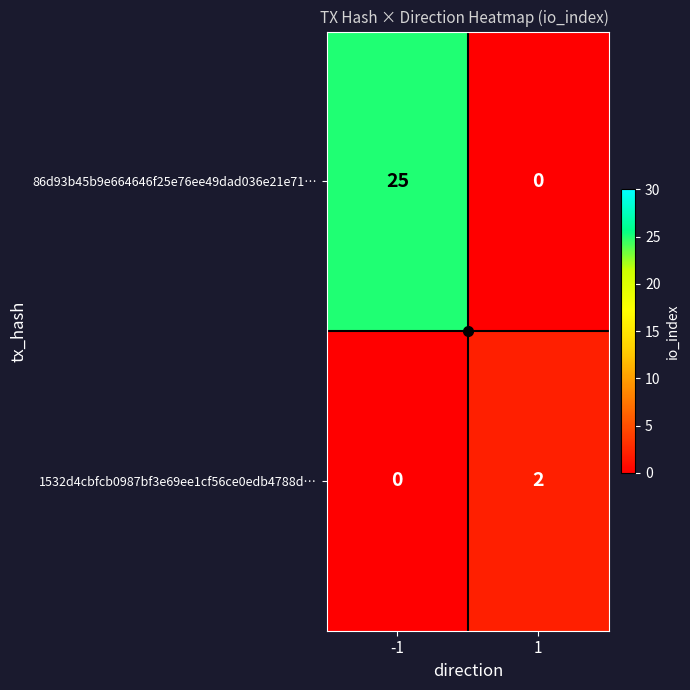

Read the 86d93b45b9e664646f25e76ee49dad036e21e71… value at -1, to the nearest 5.

25